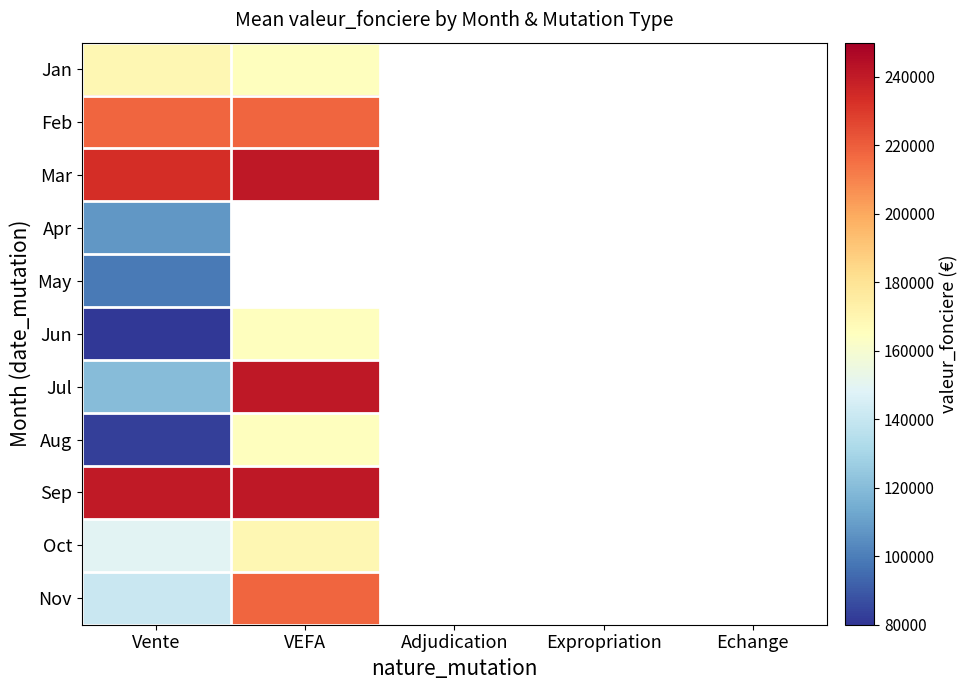

What is the greatest value displayed?

240900.0